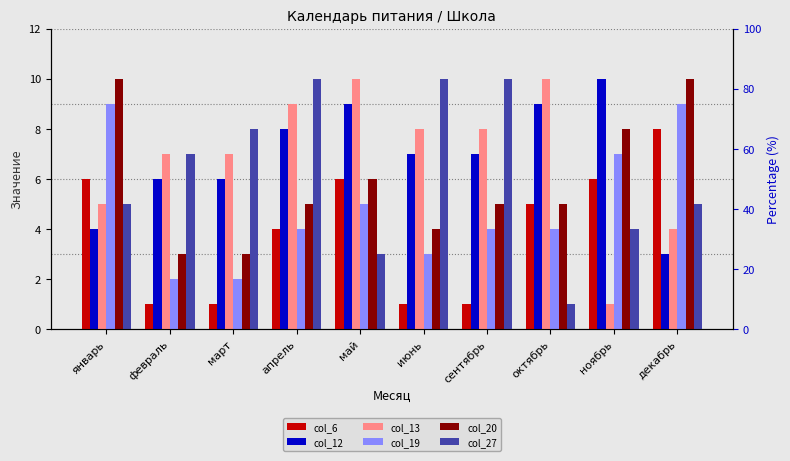

What is the total value across all series at май?

39